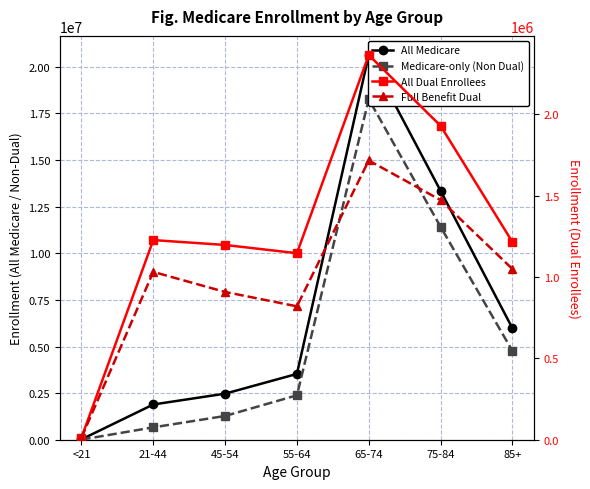

What is the lowest value of the All Dual Enrollees series?

12600